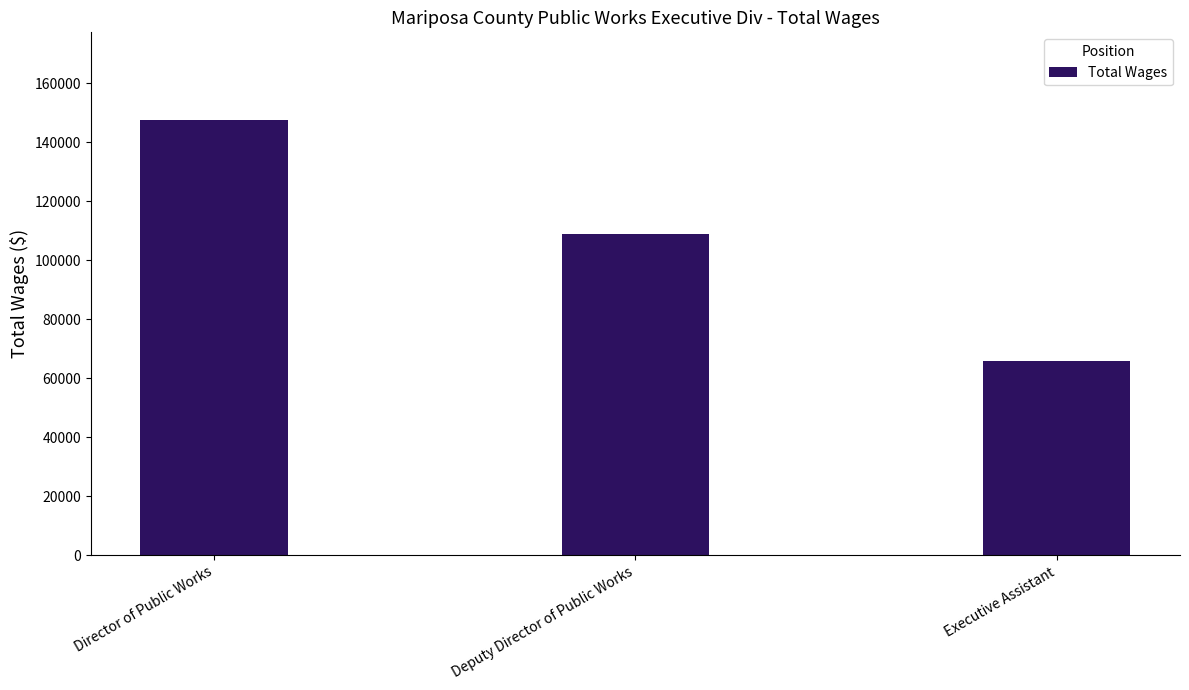

The chart shows a value of 38623 at Executive Assistant. True or false?

False